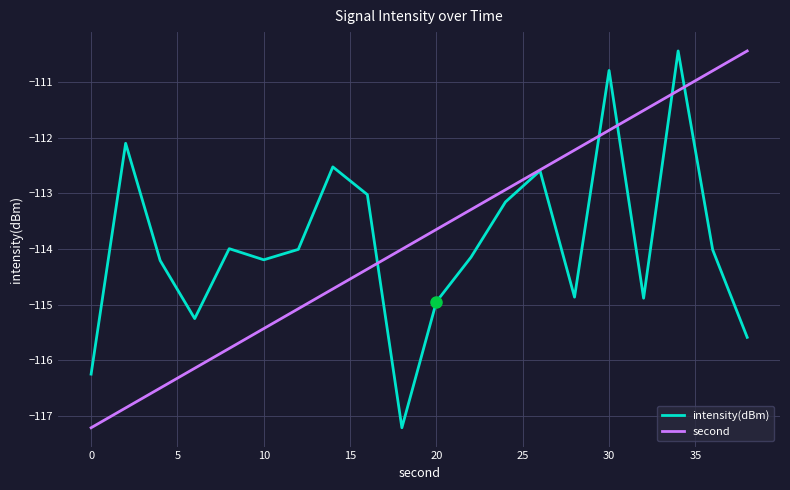

True or false: second and intensity(dBm) intersect in this chart.

True